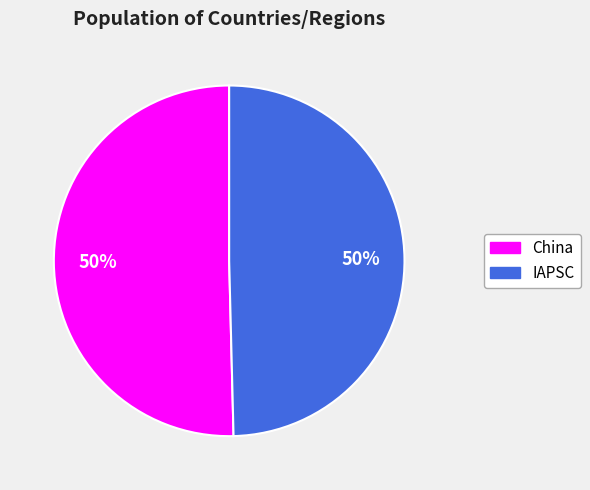

Do IAPSC and China together represent more than half of the pie?

Yes